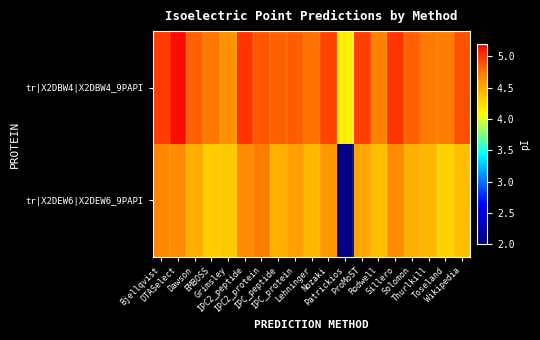

Rank the series at Wikipedia from highest to lowest value.

tr|X2DBW4|X2DBW4_9PAPI, tr|X2DEW6|X2DEW6_9PAPI